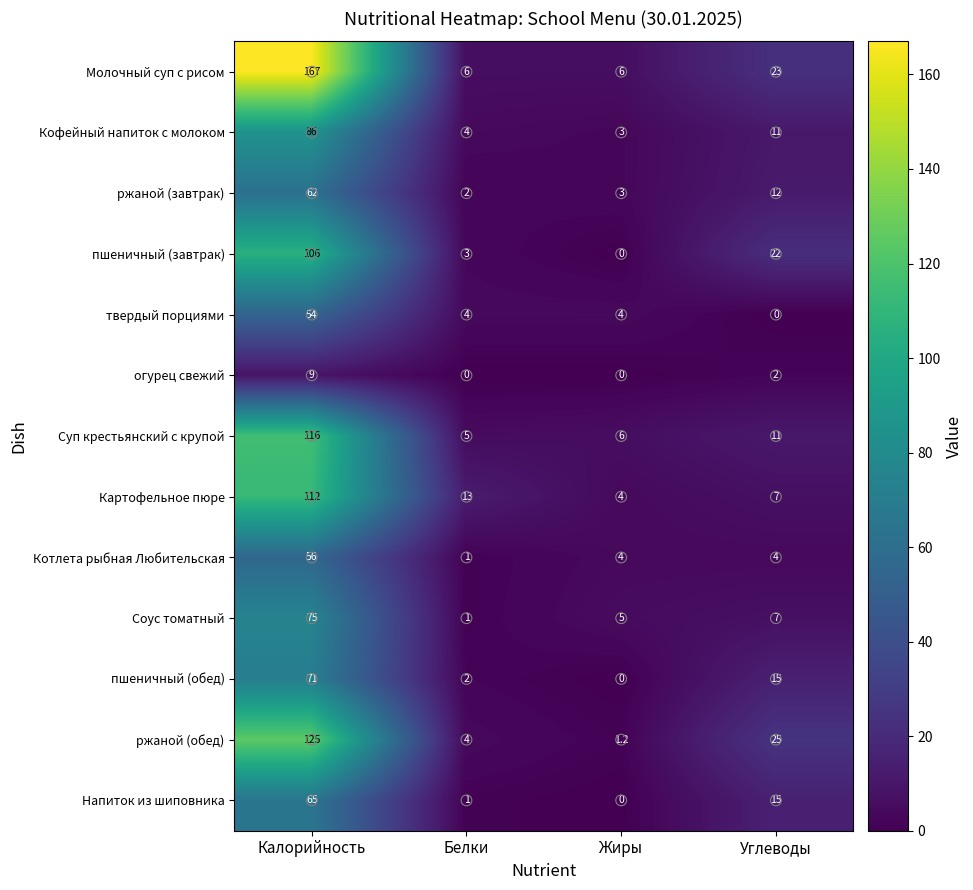

At how many categories does at least one series exceed 96?

1